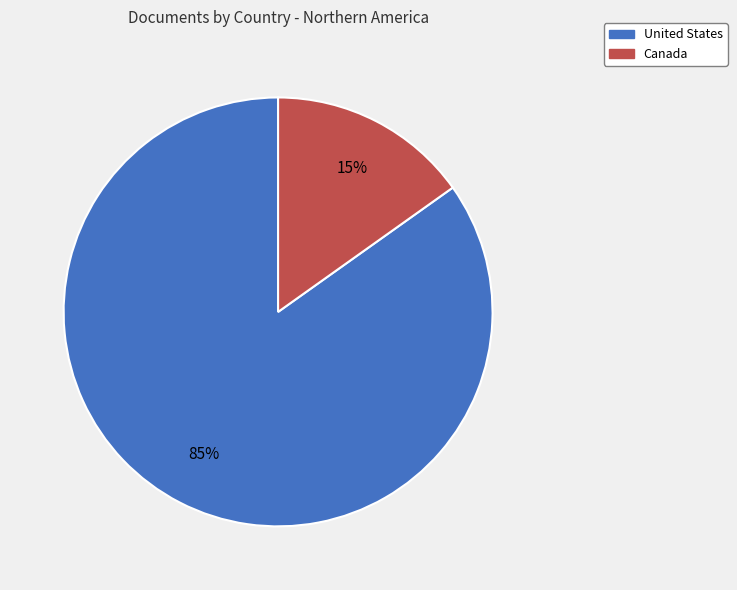

To the nearest percent, what percentage of the pie is United States?

85%